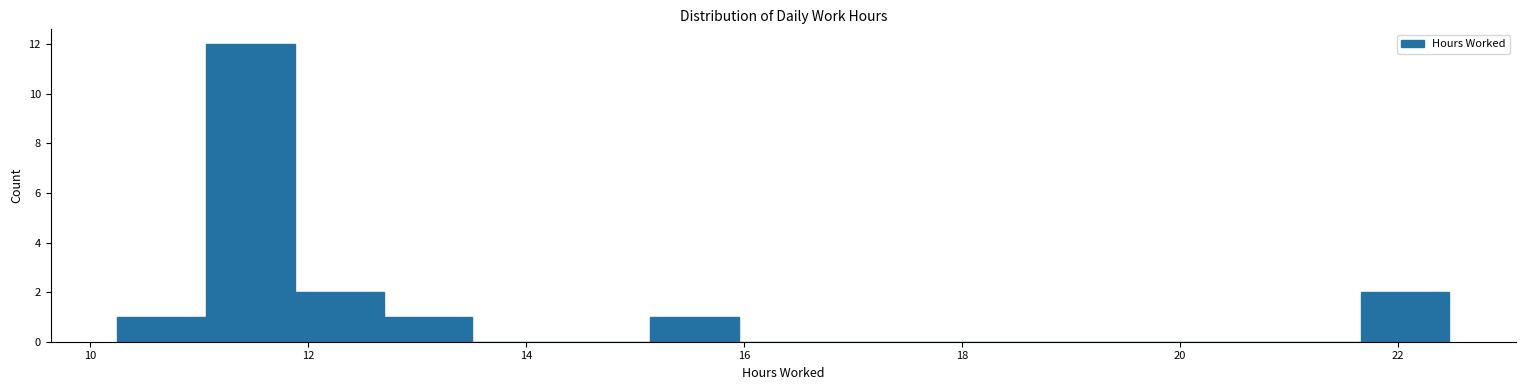

Reading left to right, transcribe this chart: for each bar, give the range it covers on the x-axis and its height. Neither the bar edges nor the heights are printed on the chart, so give them approximately, as read against the axes.

10.2 to 11.0: 1
11.0 to 11.8: 12
11.8 to 12.6: 2
12.6 to 13.6: 1
13.6 to 14.4: 0
14.4 to 15.2: 0
15.2 to 16.0: 1
16.0 to 16.8: 0
16.8 to 17.6: 0
17.6 to 18.4: 0
18.4 to 19.2: 0
19.2 to 20.0: 0
20.0 to 20.8: 0
20.8 to 21.6: 0
21.6 to 22.4: 2